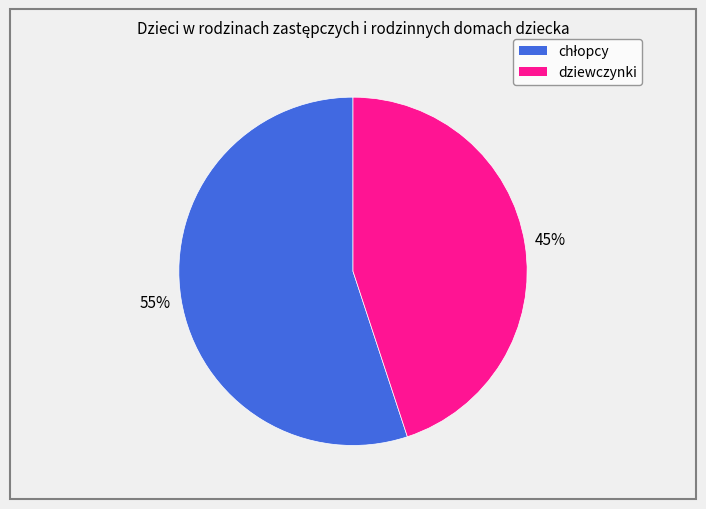

To the nearest percent, what percentage of the pie is dziewczynki?

45%